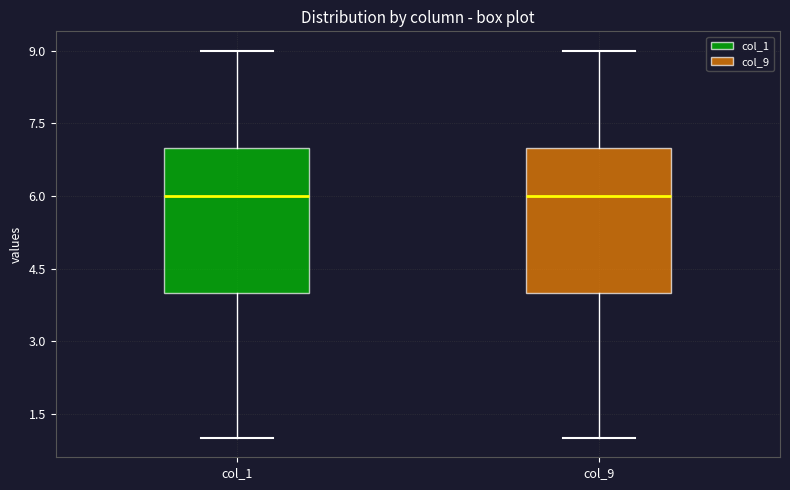

Where does the median line of the box for col_1 sit on the y-axis? The values are not printed on the chart, so give them approximately, as read against the axis.

6